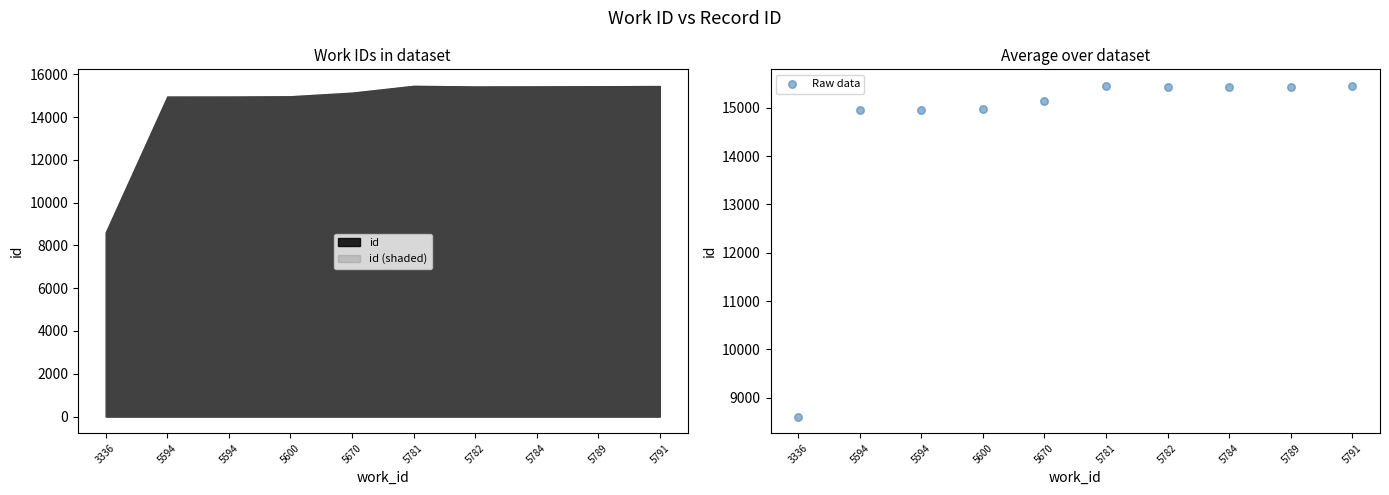

What is the change in value from 3336 to 5791?

+6840